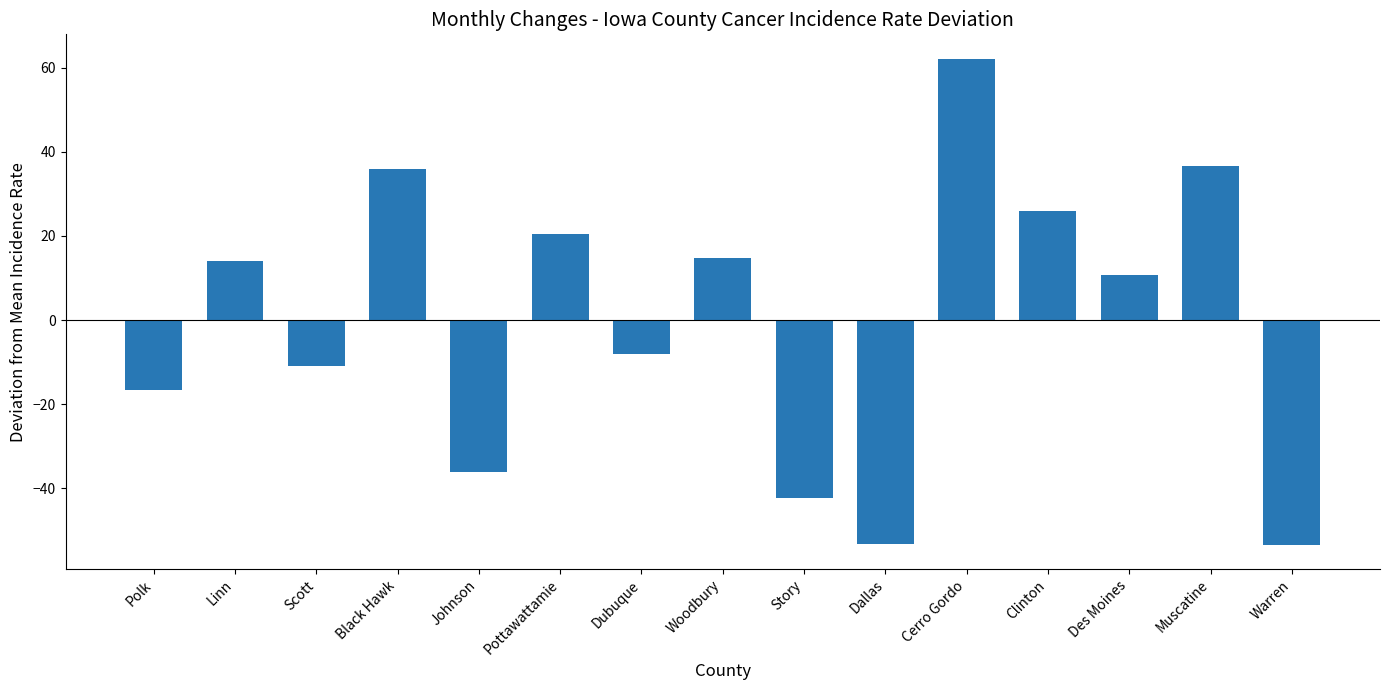

What is the difference between the maximum and minimum values?

115.5